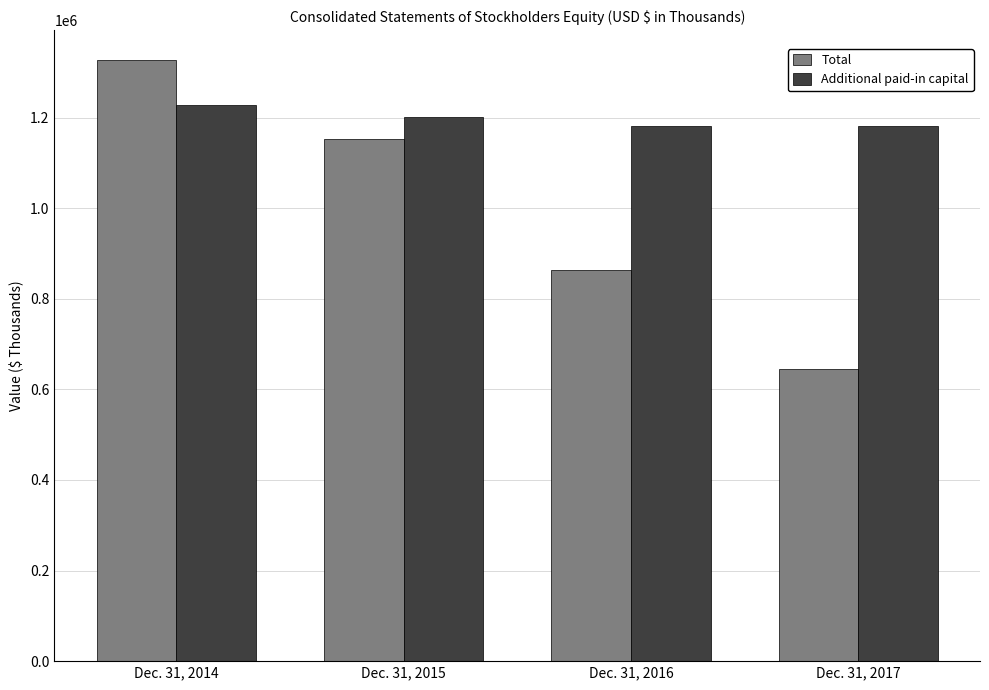

At which label is Additional paid-in capital closest to 1204209?

Dec. 31, 2015